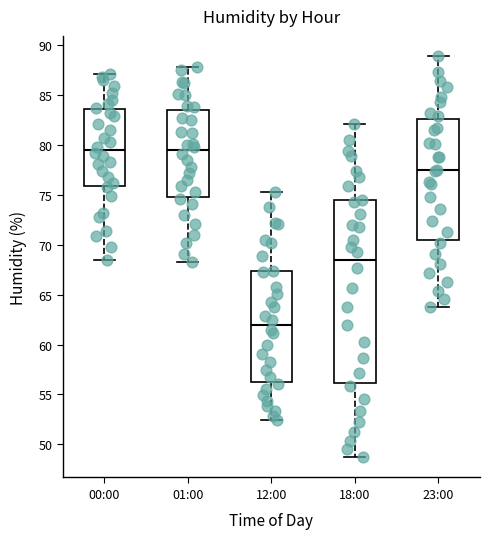

Where does the lower whisker of the box for 18:00 end on the y-axis? The values are not printed on the chart, so give them approximately, as read against the axis.

48.5